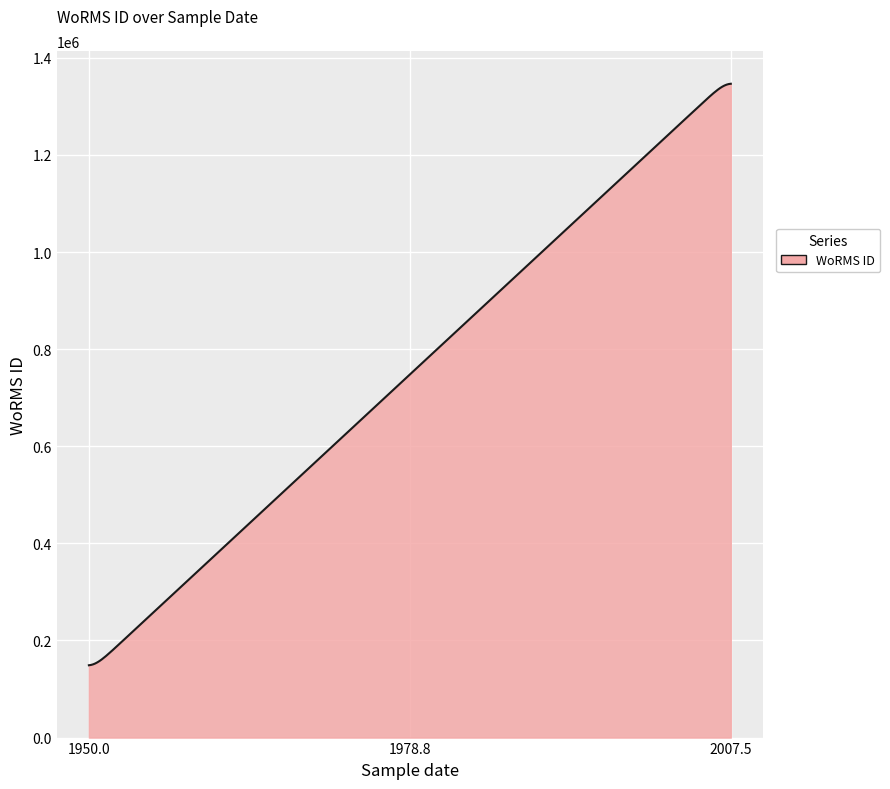

What is the smallest value displayed?

148985.0